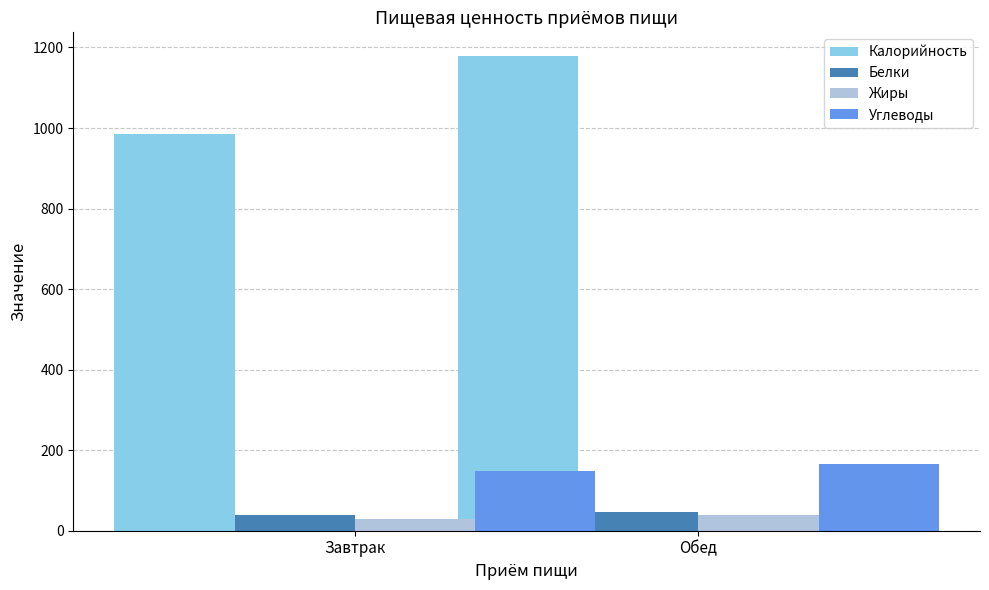

What is the sum of the Углеводы values at Обед and Завтрак?

315.4